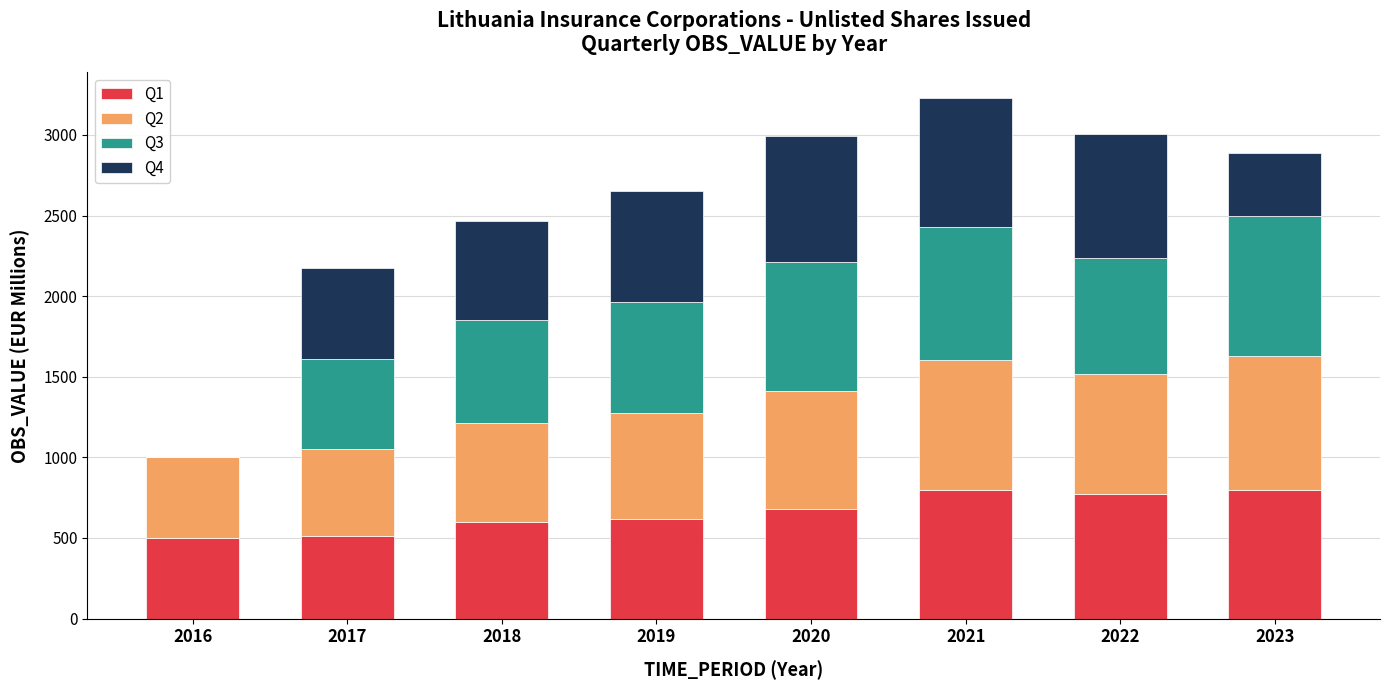

What is the total value across all series at 2020?

2994